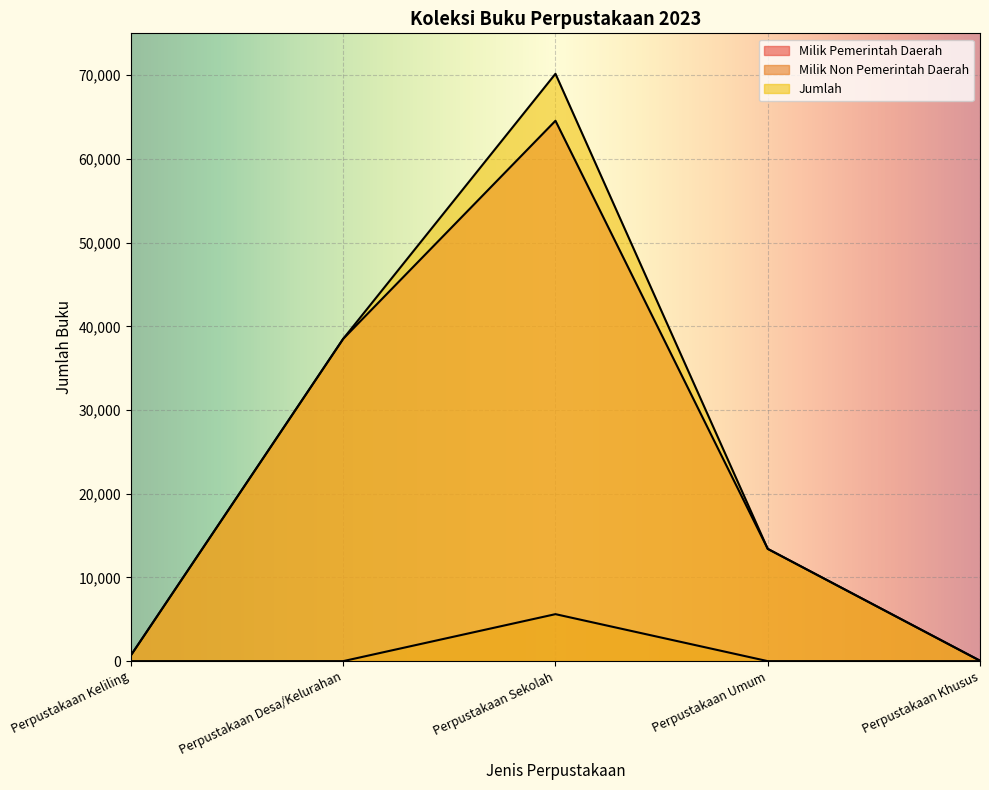

Where is Milik Pemerintah Daerah nearest to the value 32303?

Perpustakaan Desa/Kelurahan